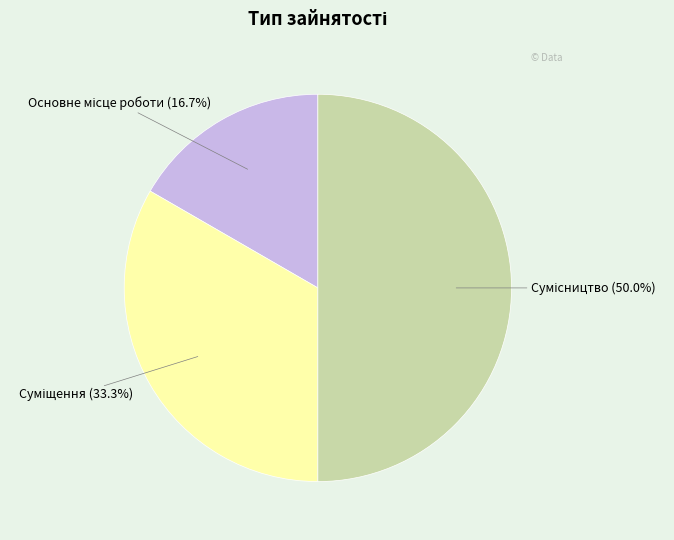

Is the sum of Суміщення and Сумісництво greater than half?

Yes